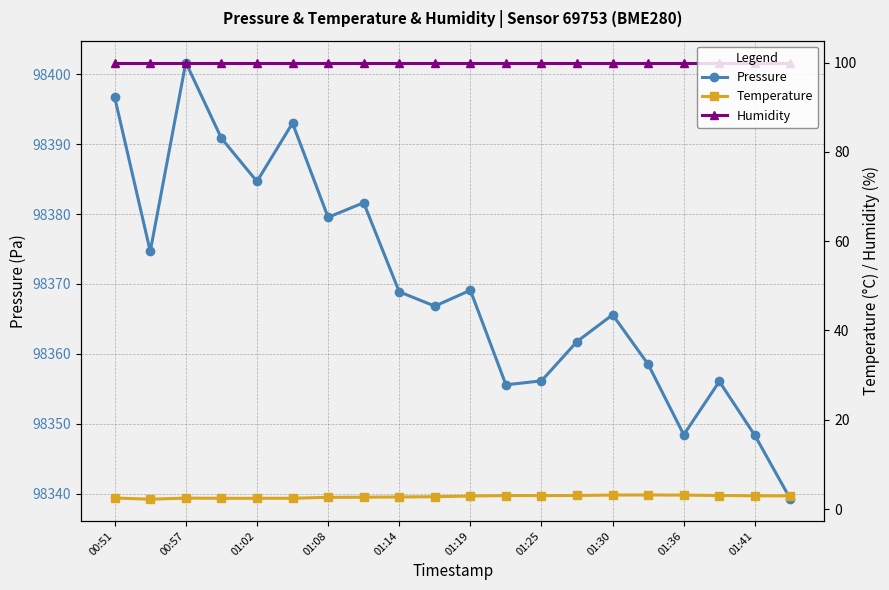

Which series has the widest spread of values?

Pressure